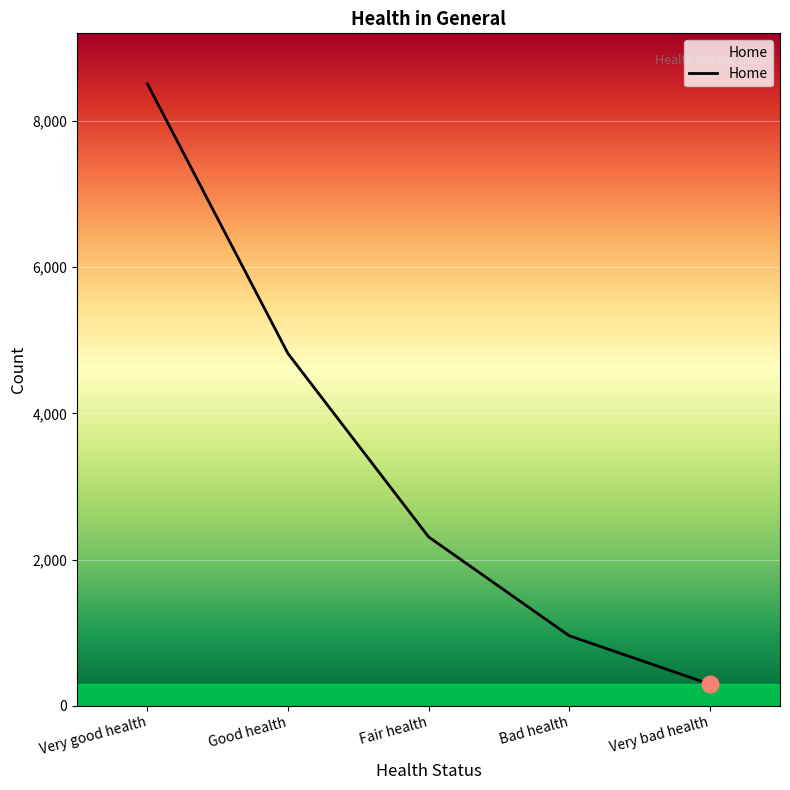

Where is the data nearest to the value 4402?

Good health